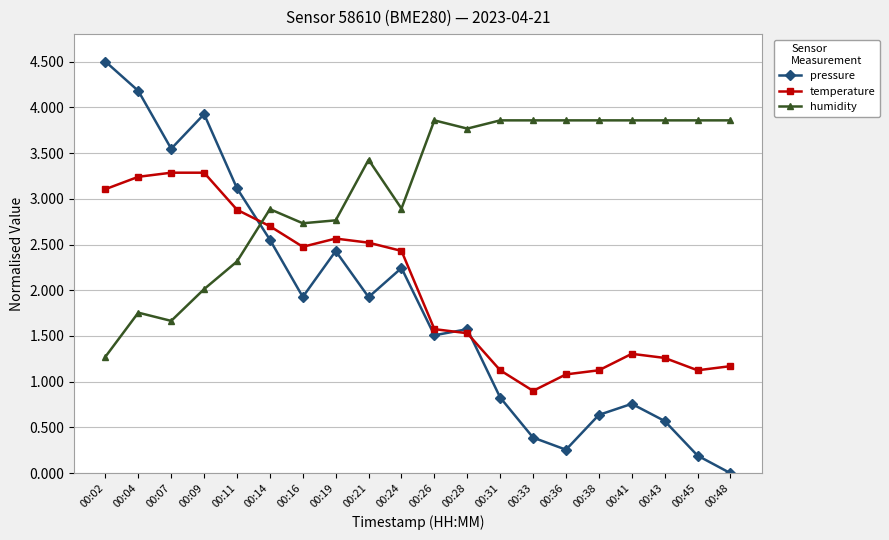

Which series has the largest range (max minus min)?

pressure